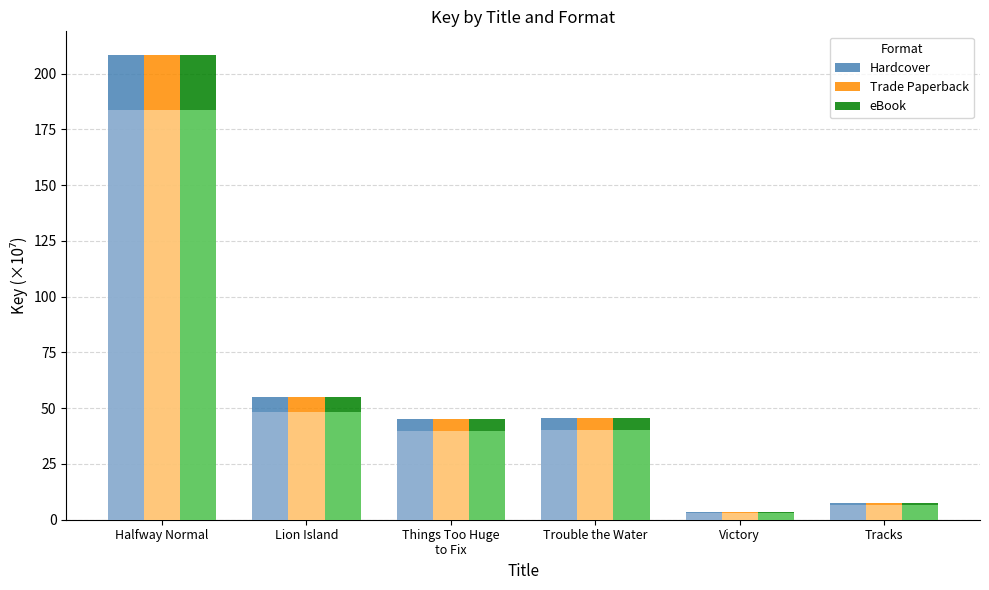

At how many categories does at least one series exceed 78?

1